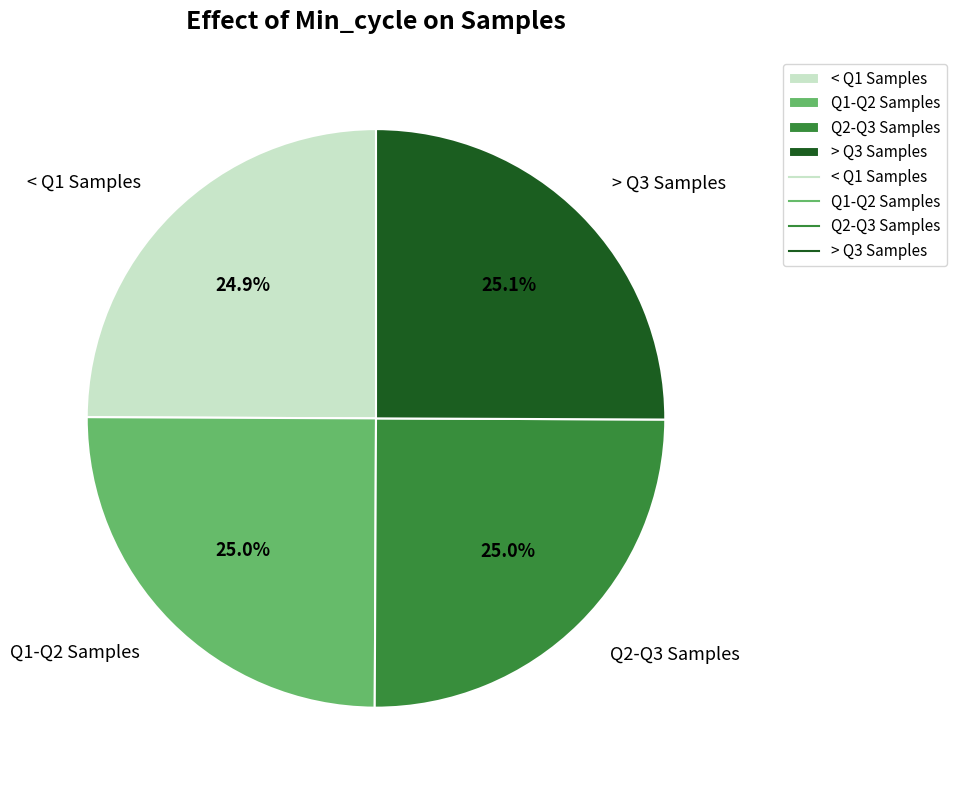

What portion of the pie excludes Q1-Q2 Samples?

75.0%